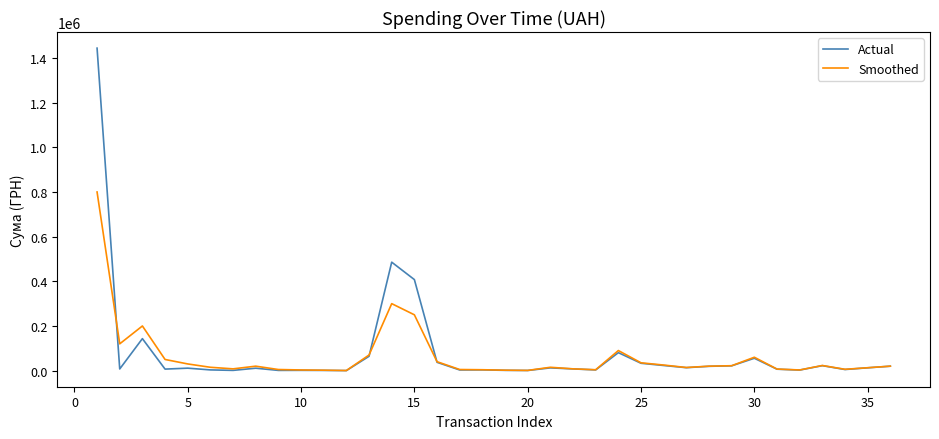

What is the difference between the second highest and minimum values in the Actual series?

485559.7